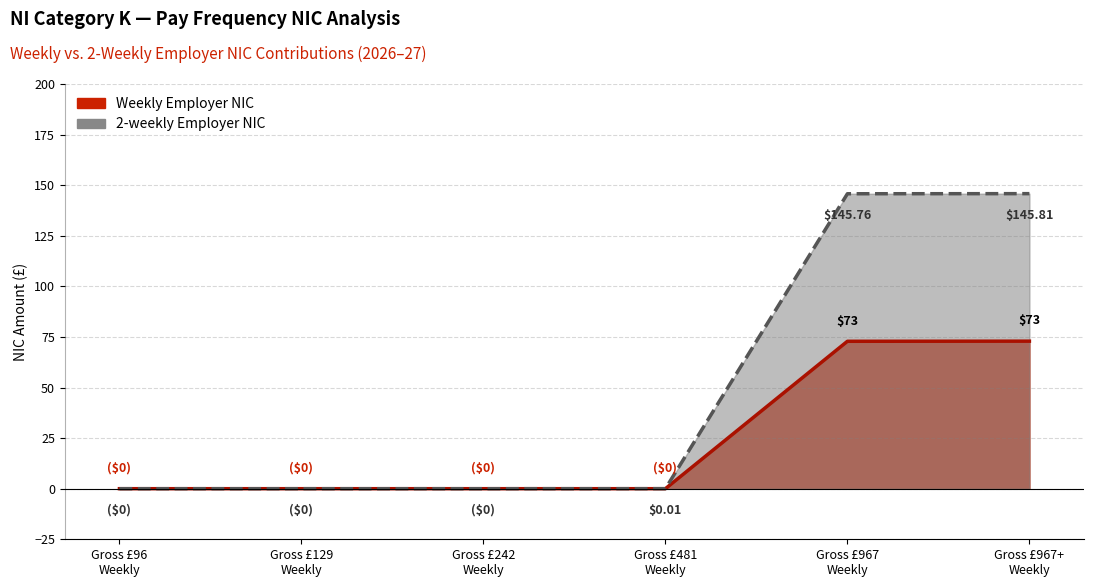

How many lines are shown in the chart?

2